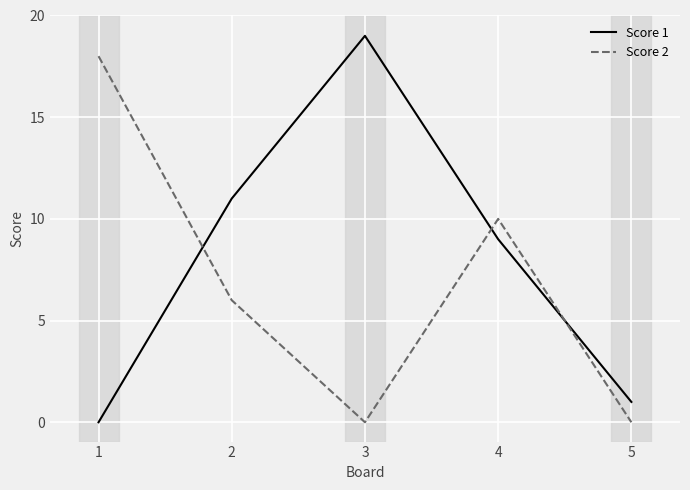

Count the number of data series in this chart.

2